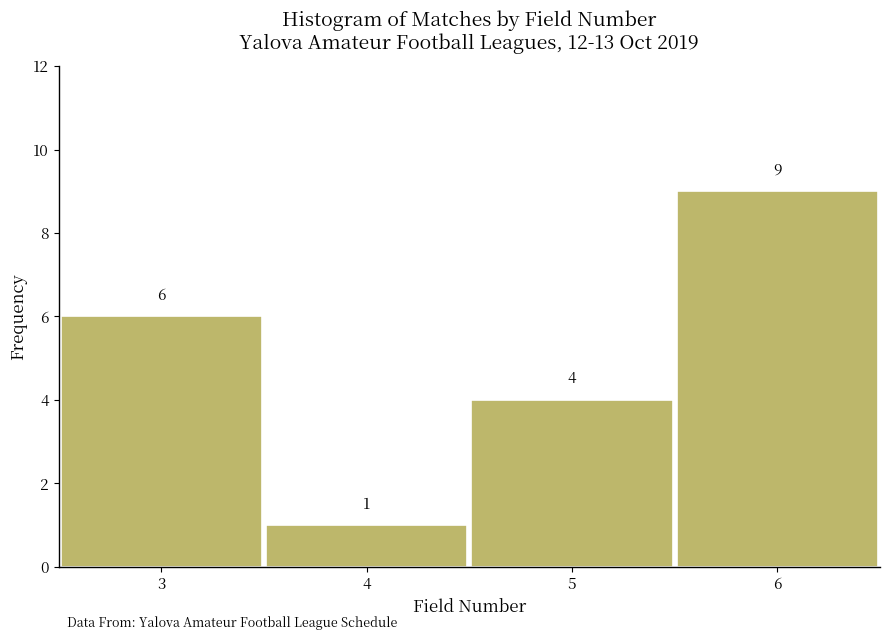

What is the height of the bar covering 4.5 to 5.5 on the x-axis?

4